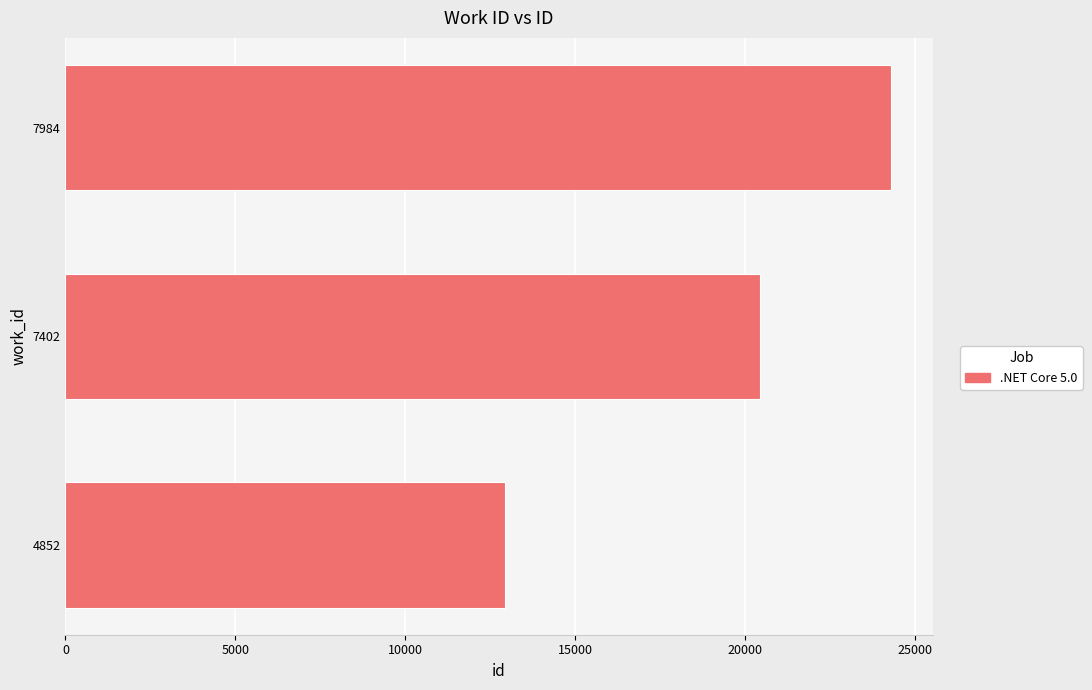

Between 7984 and 4852, which is larger?

7984